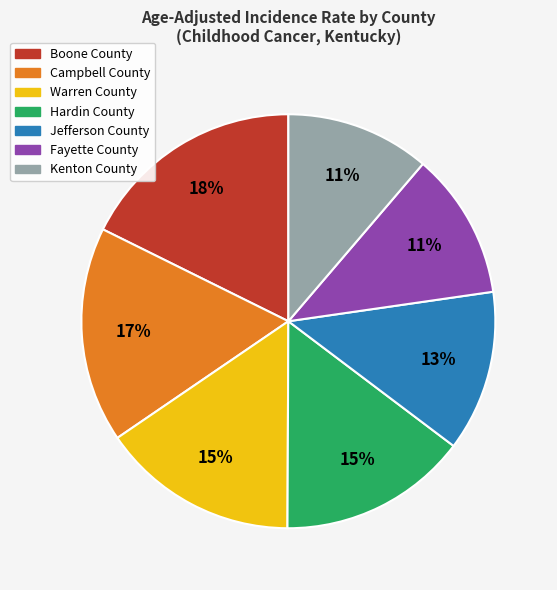

Approximately how many times larger is the value at Jefferson County compared to Hardin County?

0.9